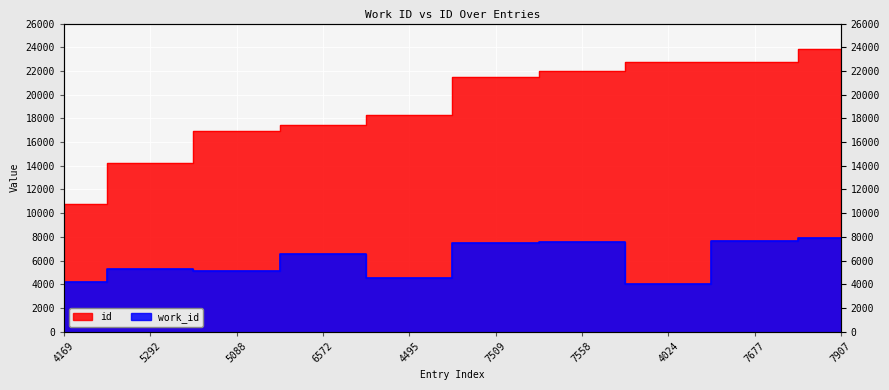

What is the value of the id point at the 9th from the left?

22777